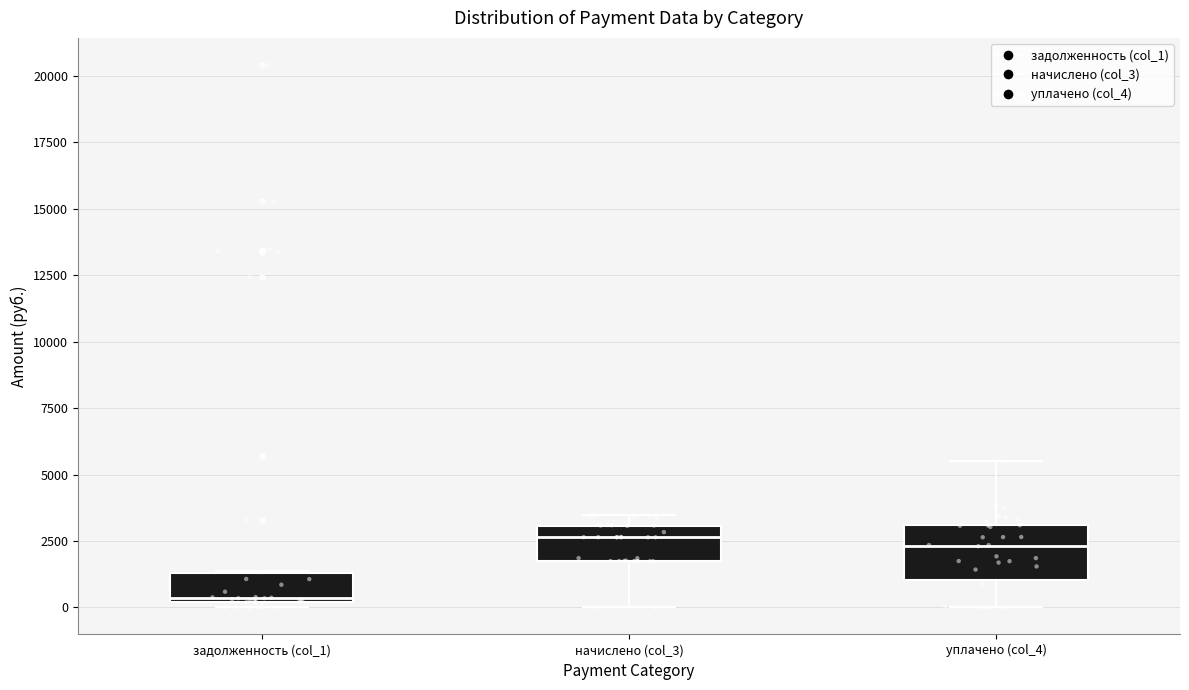

Reading left to right, read every box against the y-axis: the position of its median line, the range the box covers, and the ends of its whiskers. The values are not printed on the chart, so give them approximately, as read against the axis.

задолженность (col_1): median 500, box 0 to 1500, whiskers 0 (just below the box's lower edge) to 1500
начислено (col_3): median 2500, box 1500 to 3000, whiskers 0 to 3500
уплачено (col_4): median 2500, box 1000 to 3000, whiskers 0 to 5500